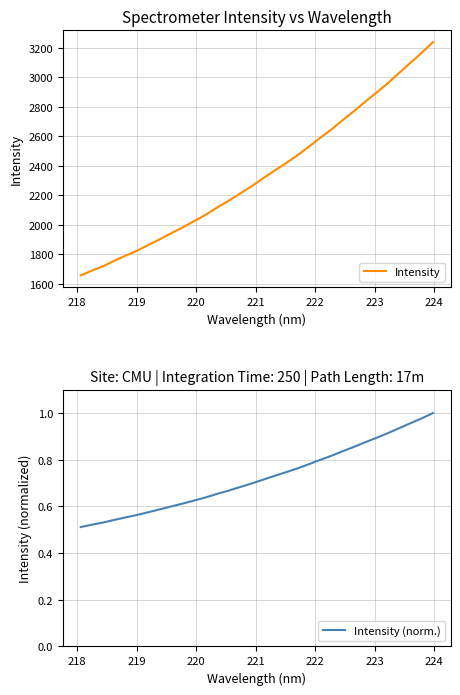

True or false: Intensity and Intensity (norm.) intersect in this chart.

False